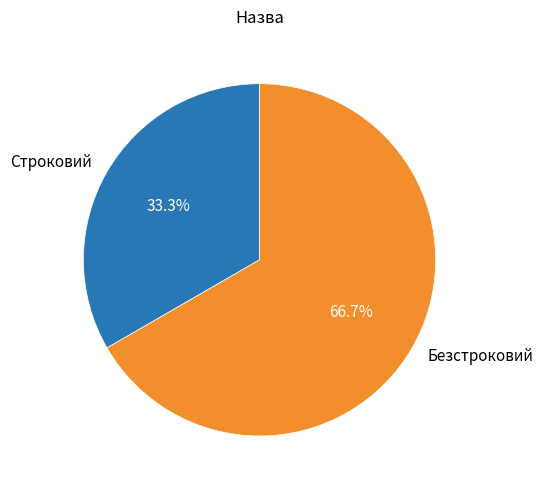

To the nearest percent, what percentage of the pie is Строковий?

33%